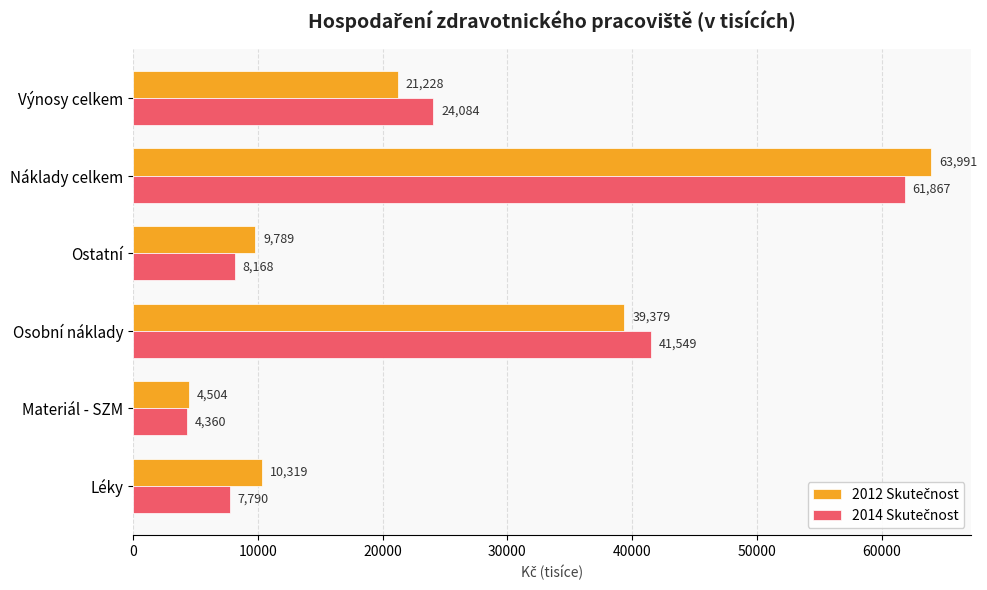

What is the minimum value shown in the chart?

4359.9